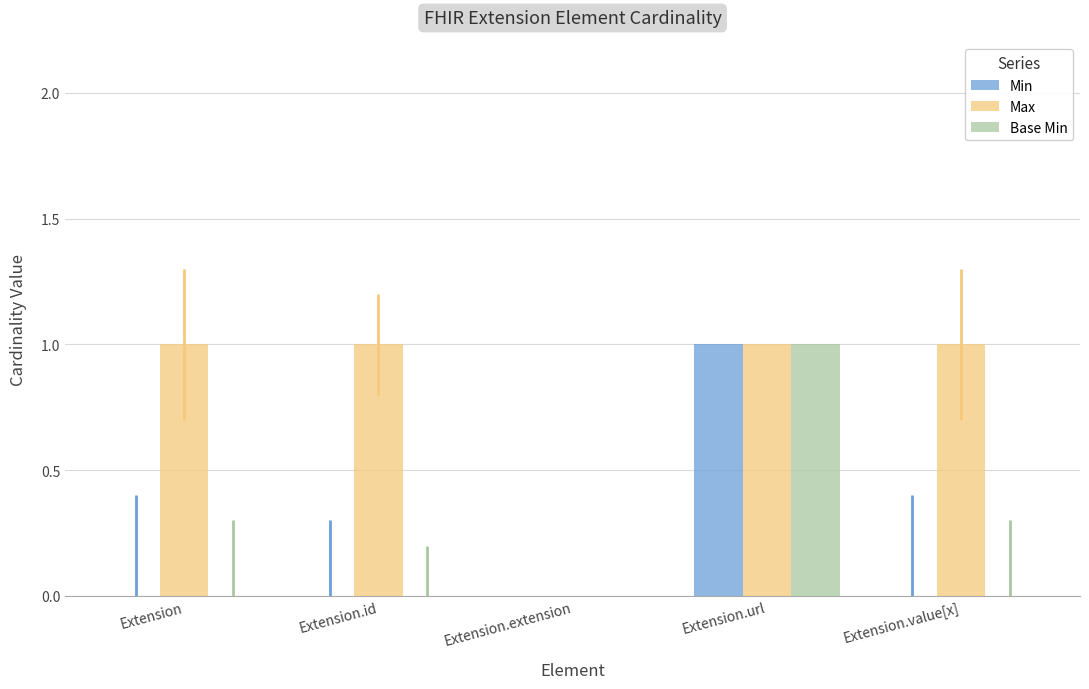

Which series changed the most between Extension and Extension.extension?

Max